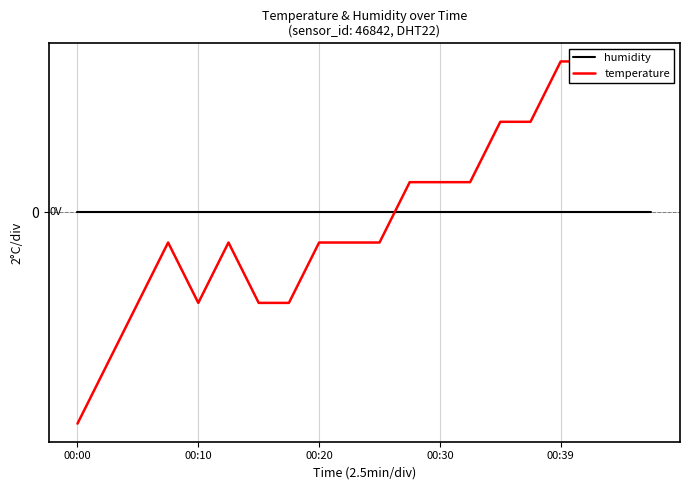

True or false: temperature and humidity cross at least once.

True